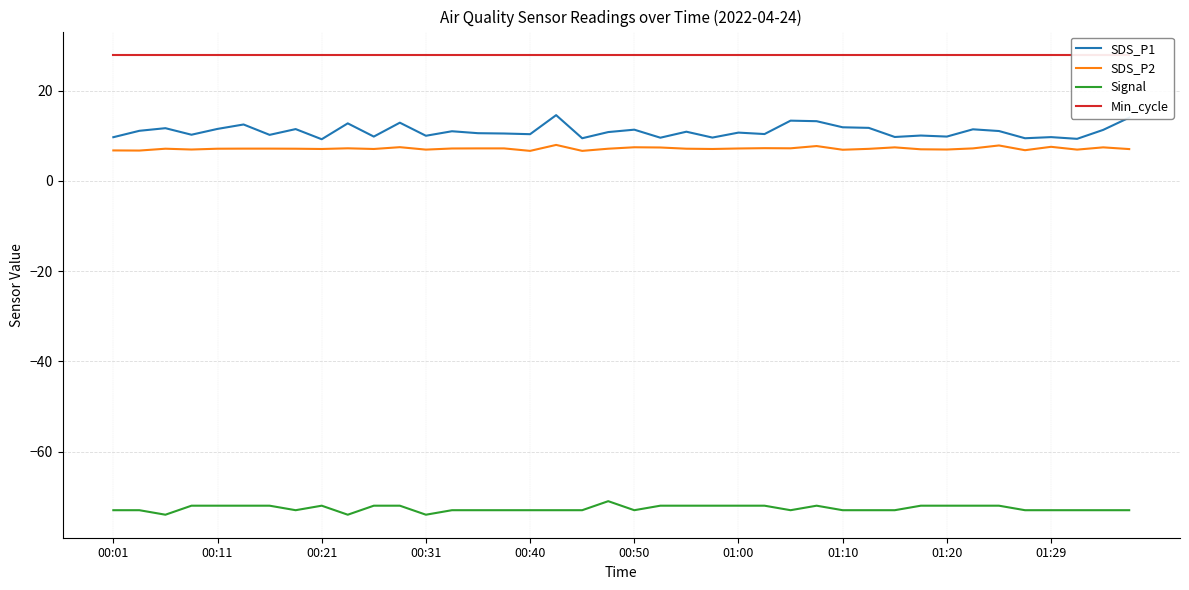

True or false: SDS_P1 and Signal intersect in this chart.

False